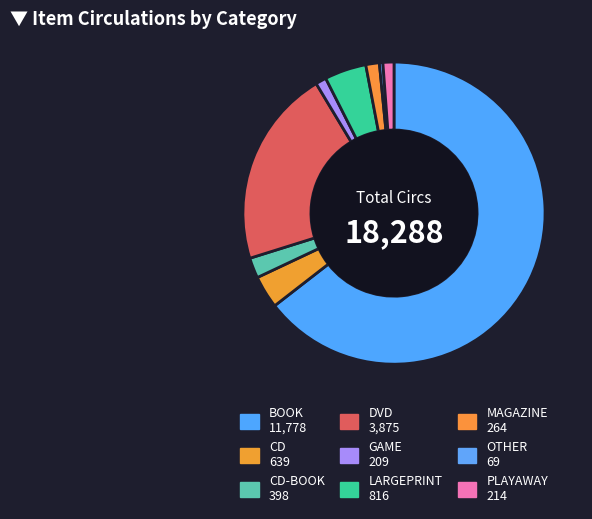

How many segments does this pie chart have?

9